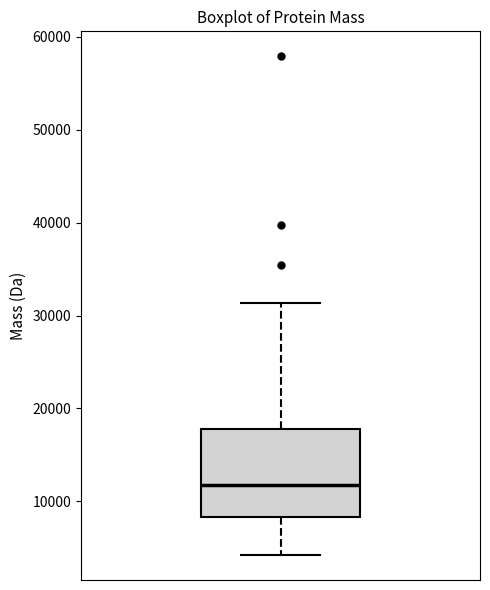

Read this box plot against the y-axis: the position of the median line, the range covered by the box, and the ends of both whiskers. The values are not printed on the chart, so give them approximately, as read against the axis.

median 12000, box 8000 to 18000, whiskers 4000 to 31000